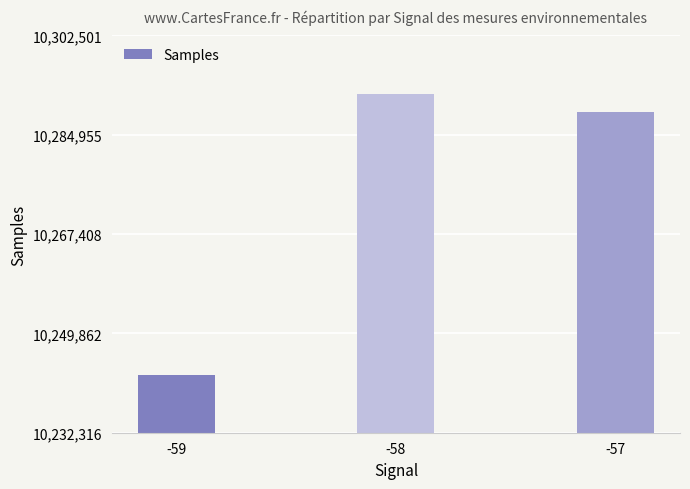

The value at -59 is 10242559. True or false?

True